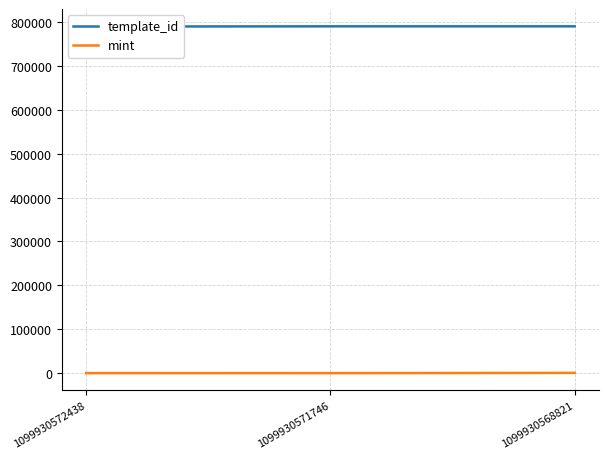

What is the value of the mint point at the 1st from the left?

328